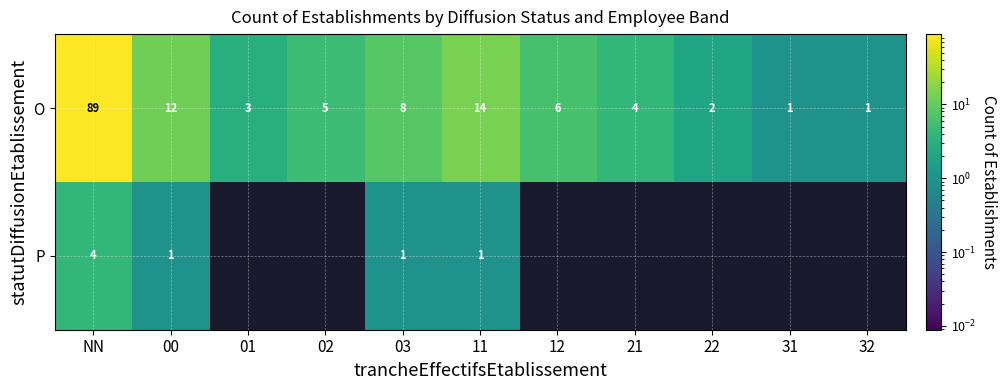

The P series shows 0.5 at 03. True or false?

False